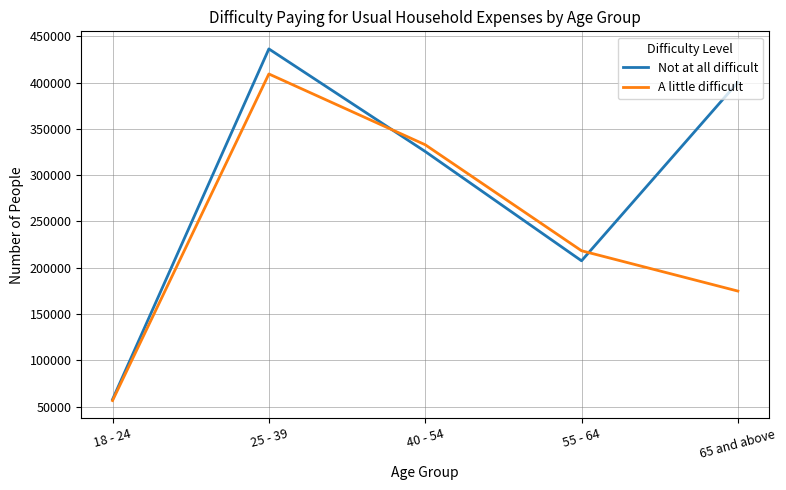

What is the difference between the second highest and second lowest values in the Not at all difficult series?

192907